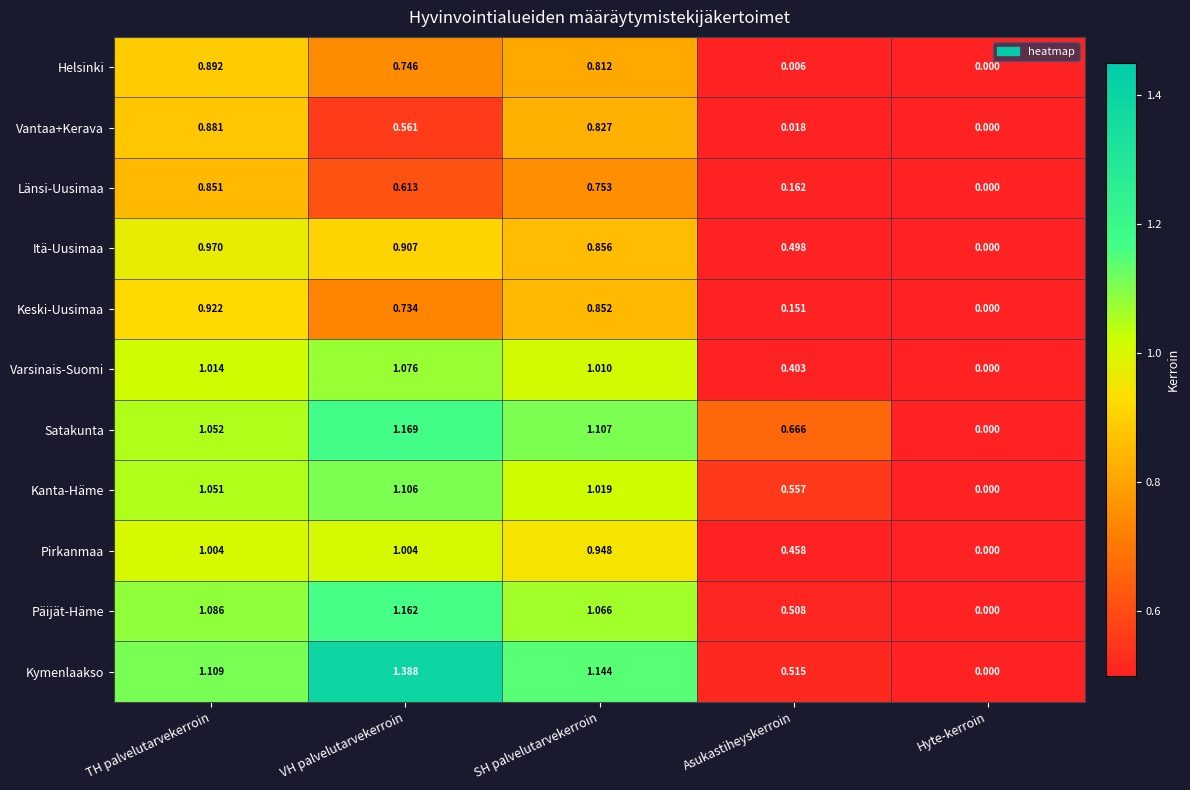

How many series are shown in this chart?

11